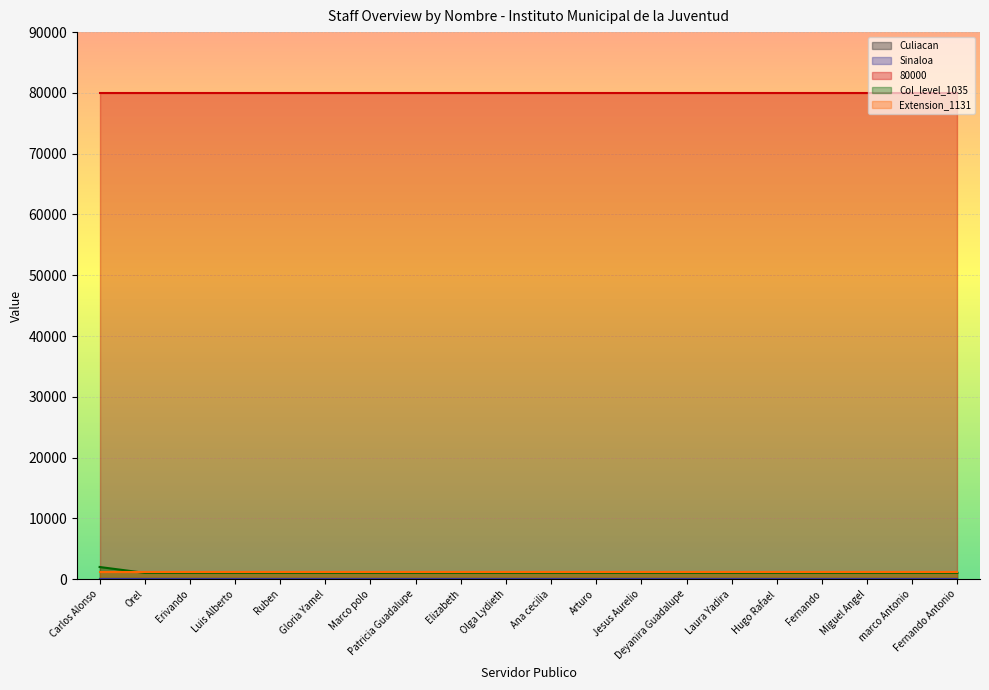

Count the number of data series in this chart.

5